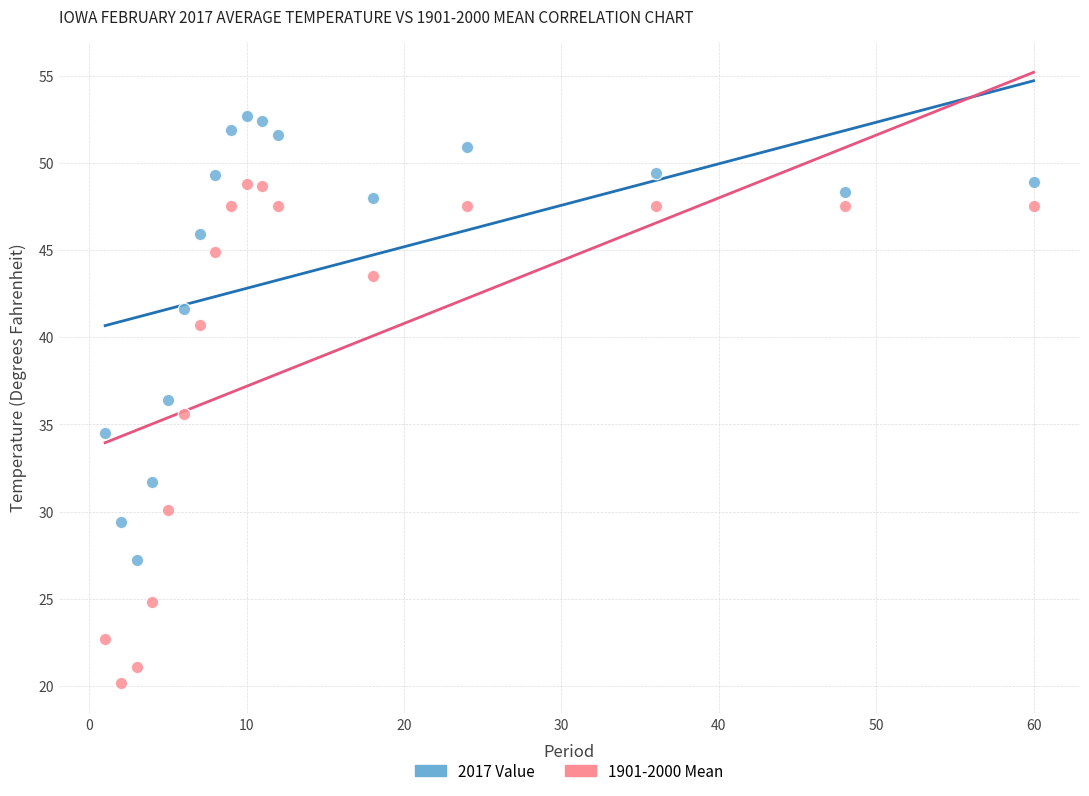

Which series has the largest Y range (max minus min)?

1901-2000 Mean